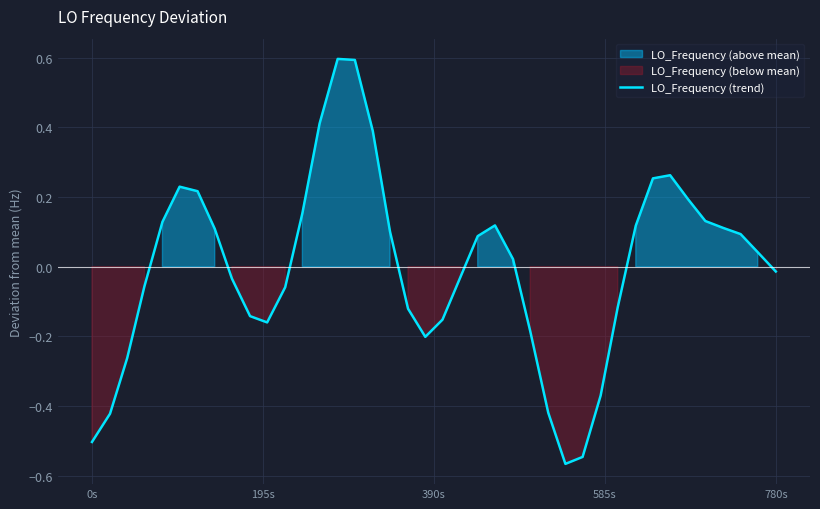

How many values are below zero?

19